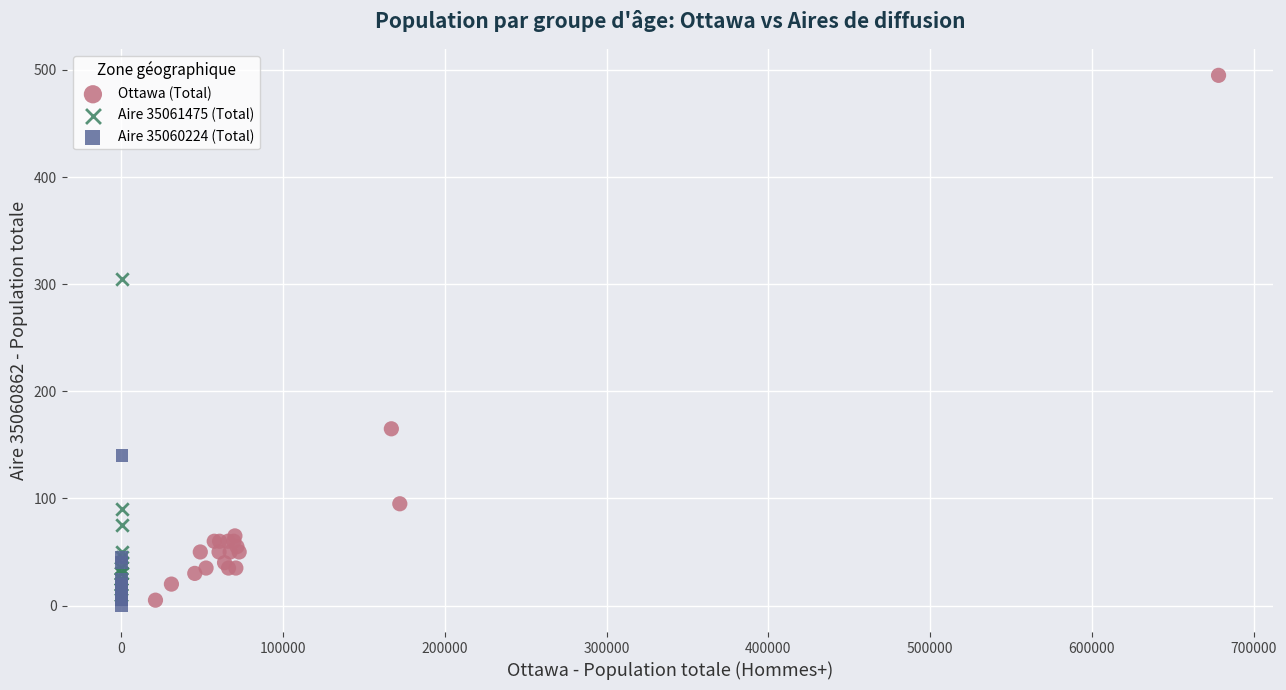

Which series contains the highest Y value?

Ottawa (Total)